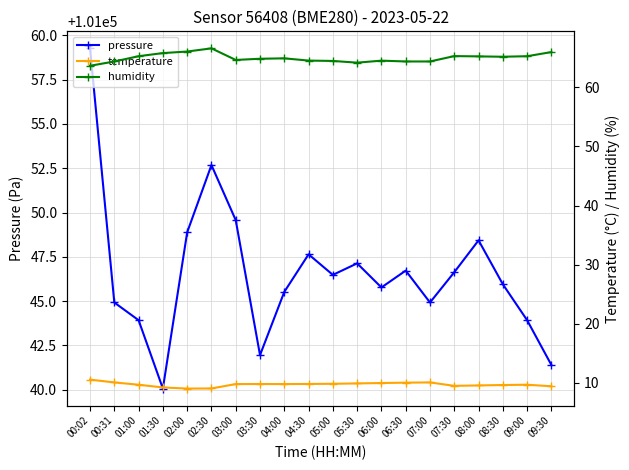

What is the label of the 4th point from the right?

08:00